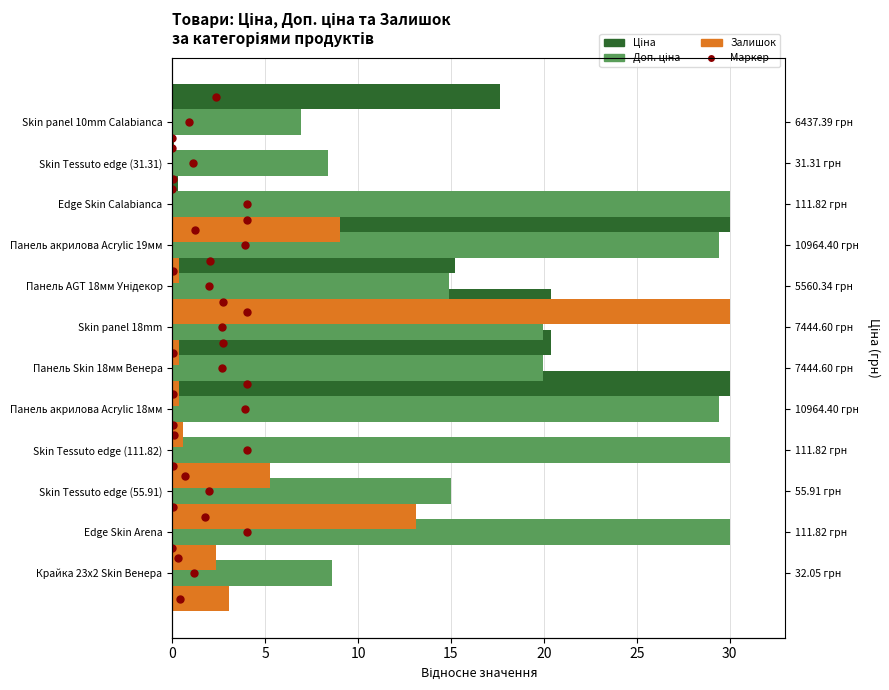

At how many categories does at least one series exceed 25?

6